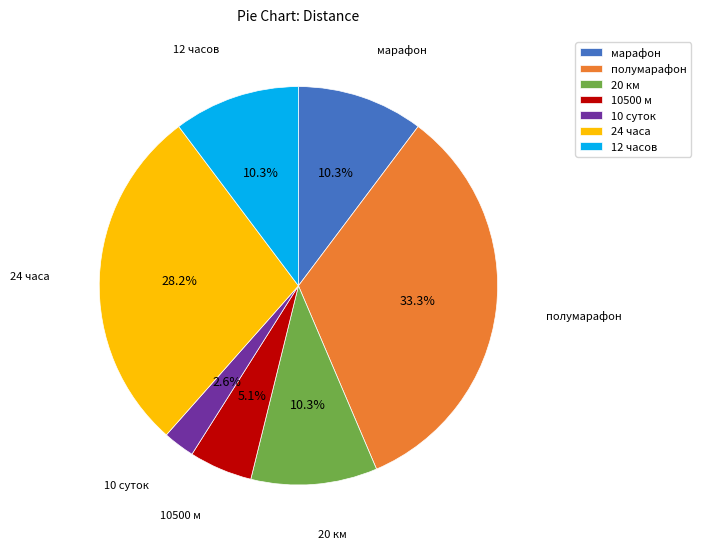

Which has a higher value, 20 км or полумарафон?

полумарафон